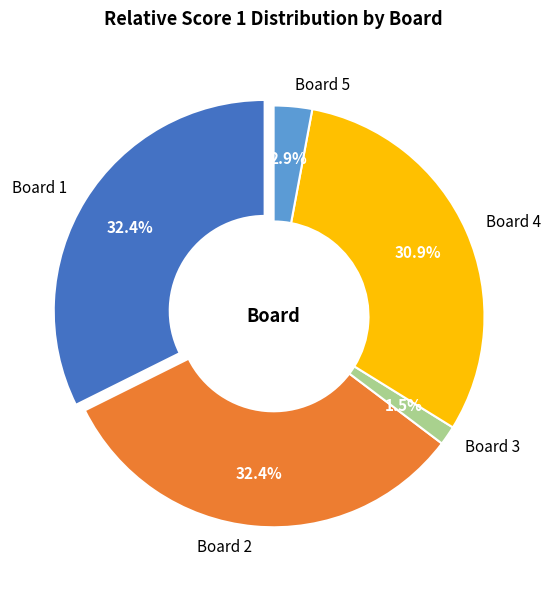

Do Board 2 and Board 3 together represent more than half of the pie?

No